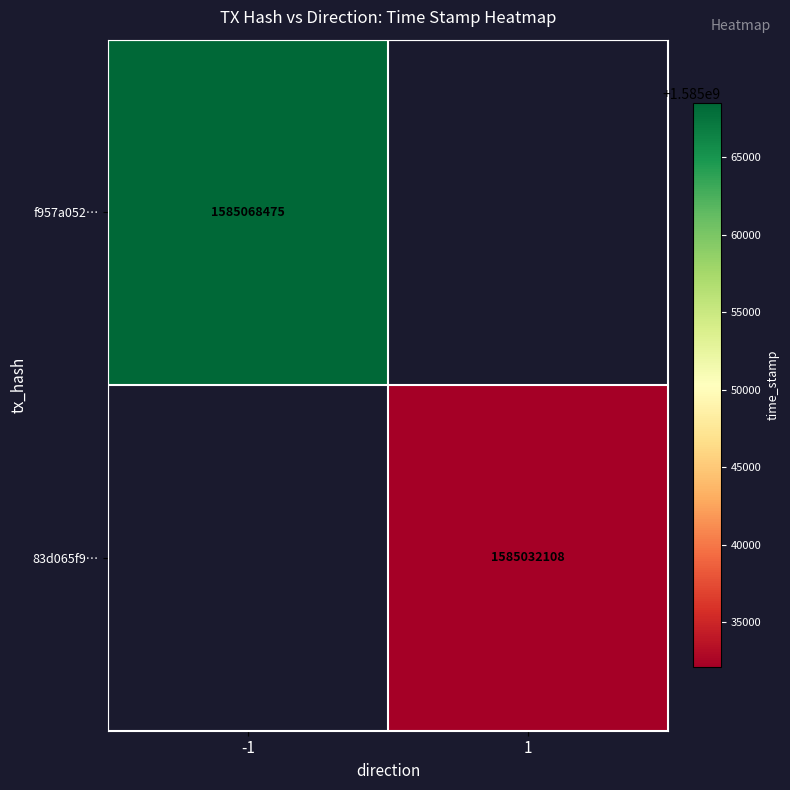

The 83d065f9… series shows 2605773127 at 1. True or false?

False